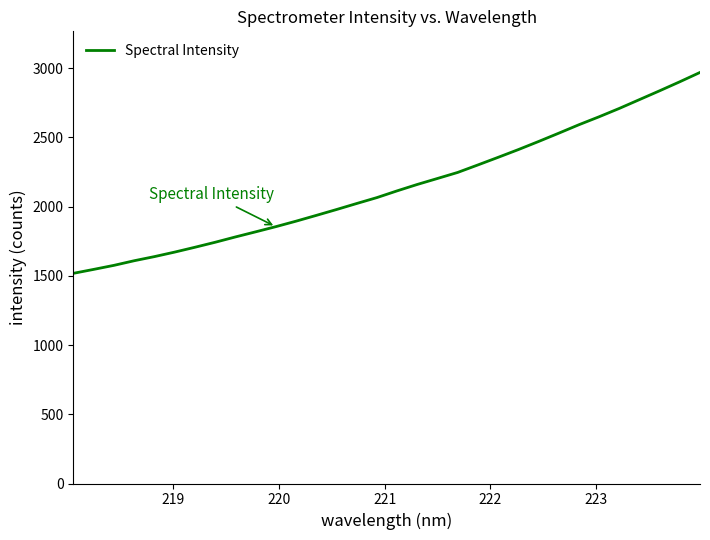

Count the number of values greater than 2113.

16